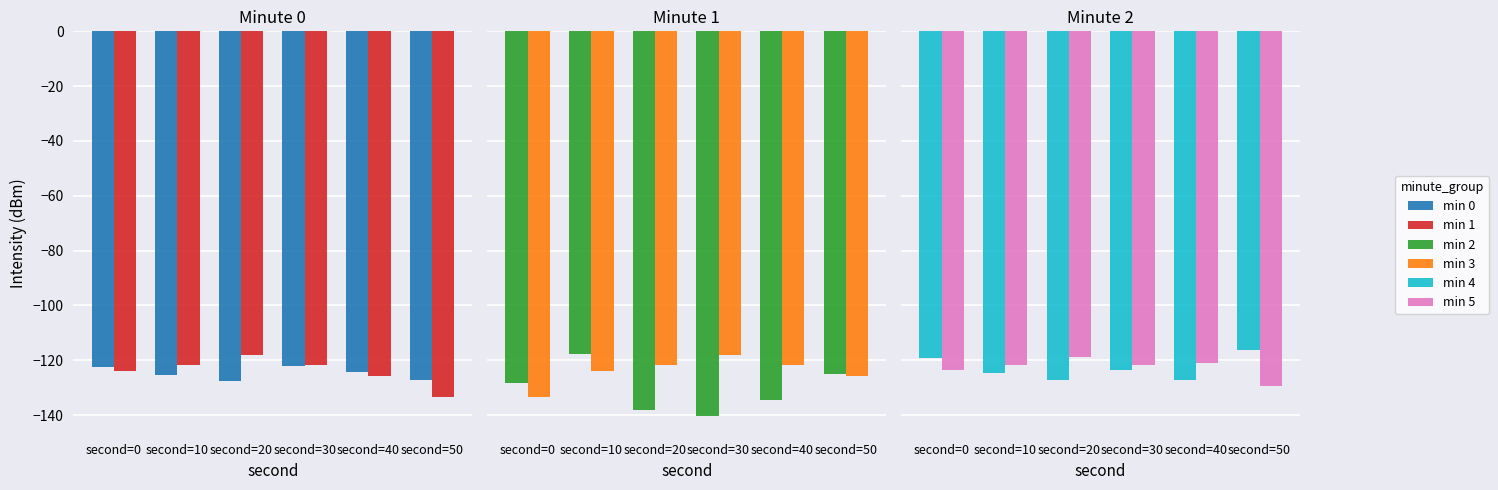

What is the total value across all series at second=30?

-747.1